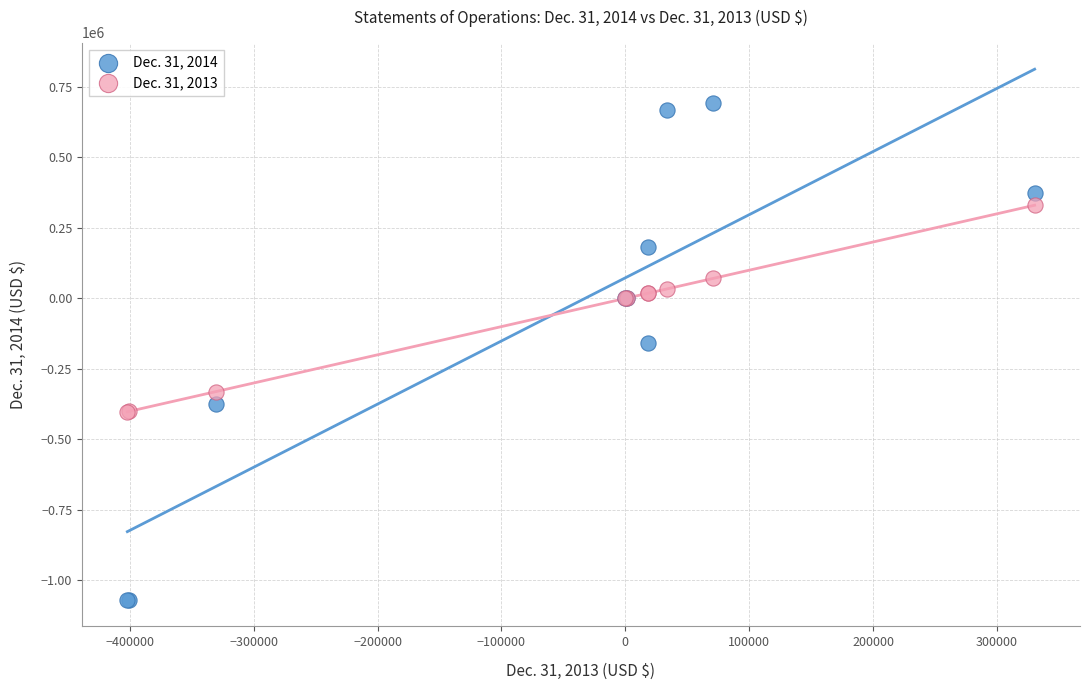

Which series has the largest Y range (max minus min)?

Dec. 31, 2014